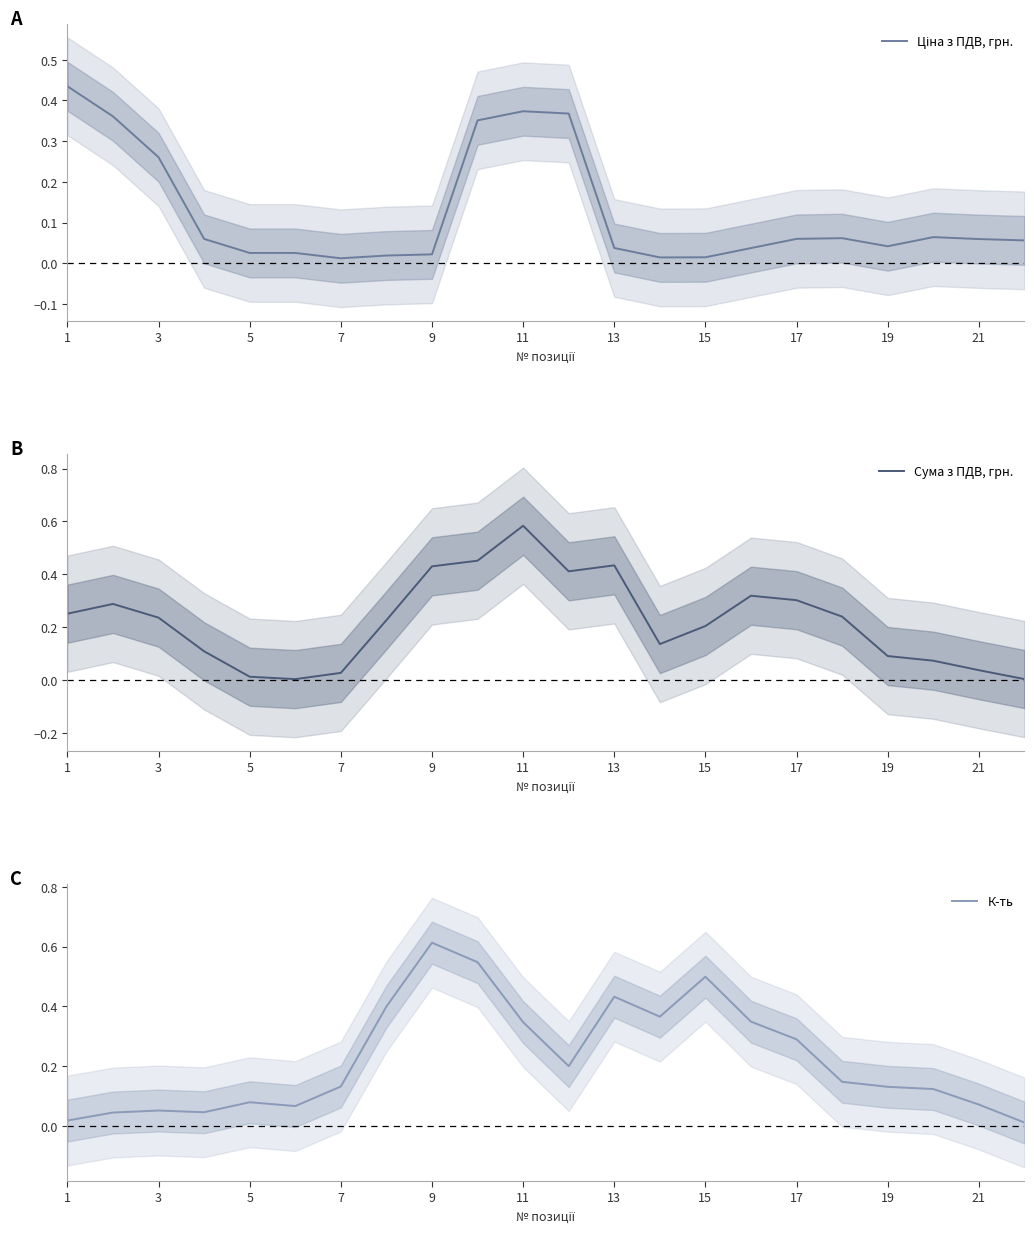

True or false: К-ть has more than 2 interior local peaks.

True